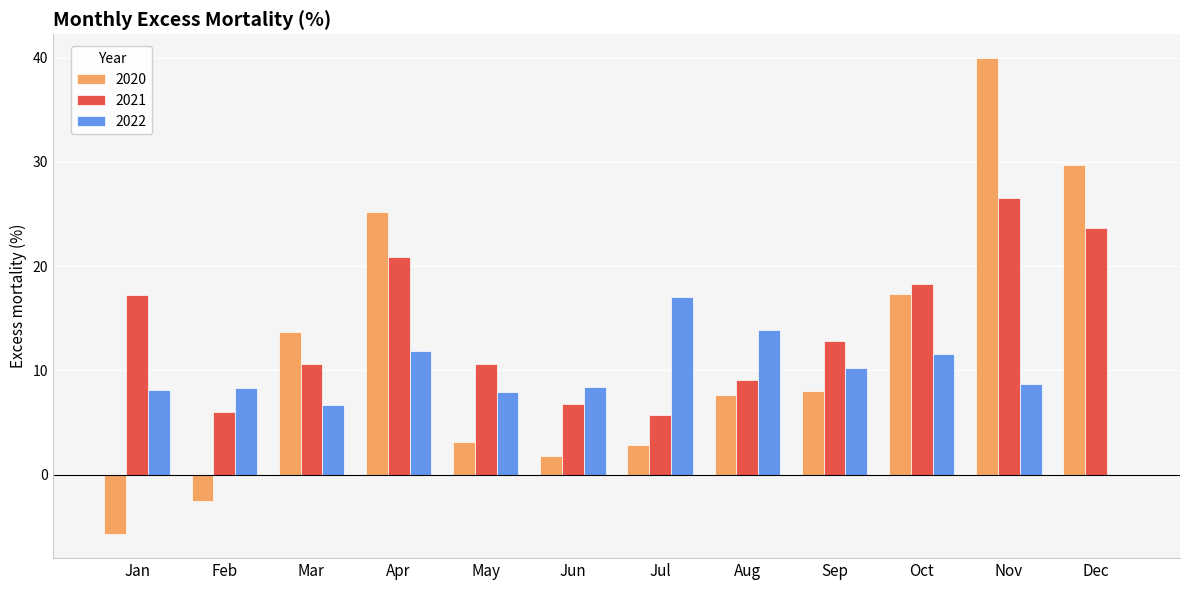

What value does the 2021 series have at Jul?

5.7